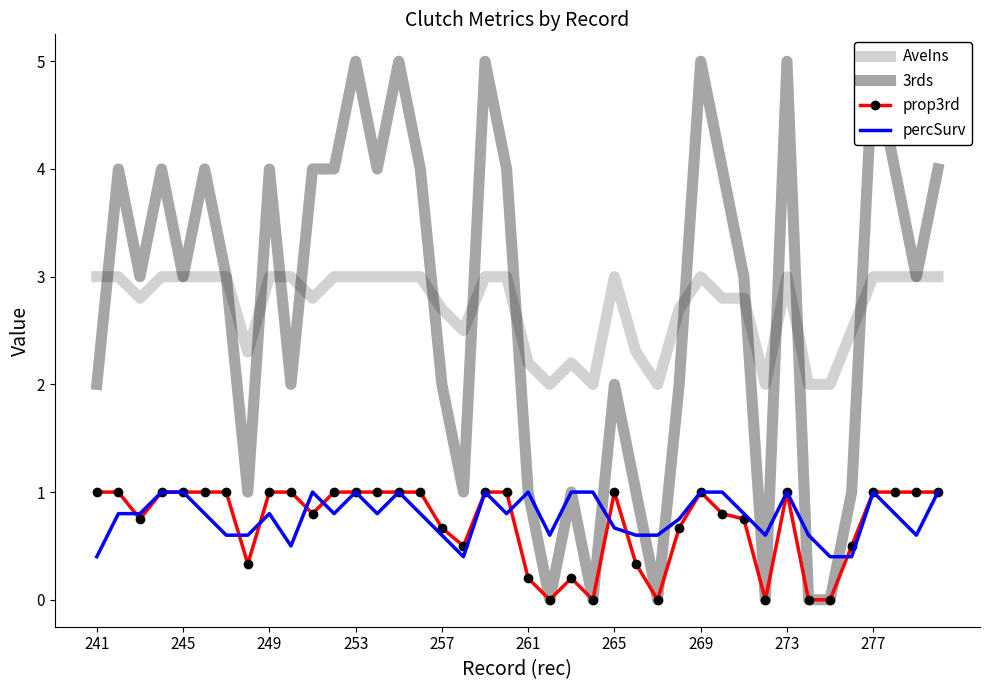

The prop3rd series shows 1.0 at 269. True or false?

True